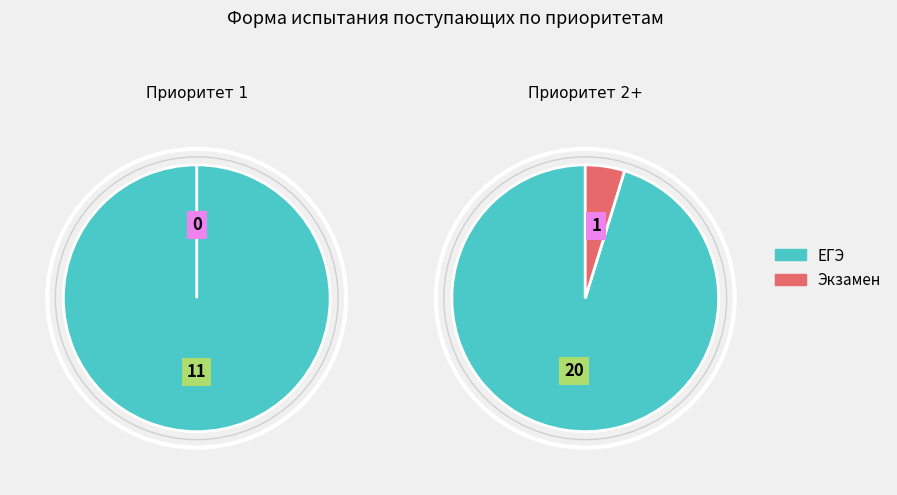

What is the smallest slice in the pie chart?

Экзамен